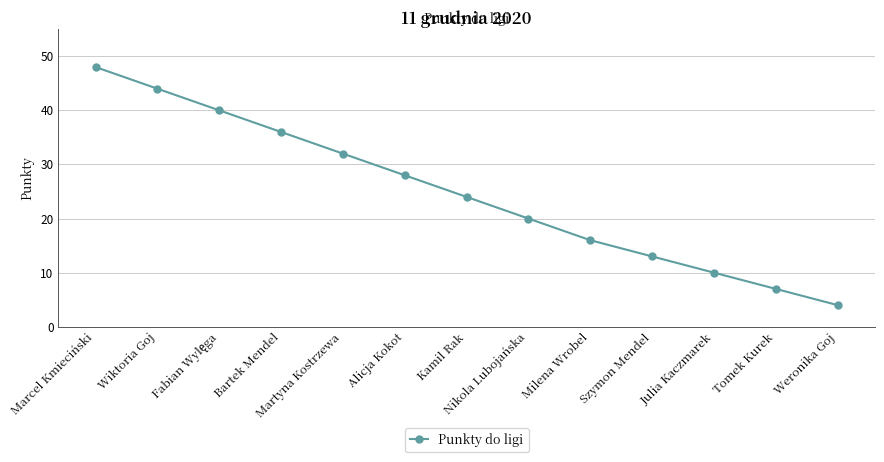

True or false: the data has more than 2 interior local peaks.

False